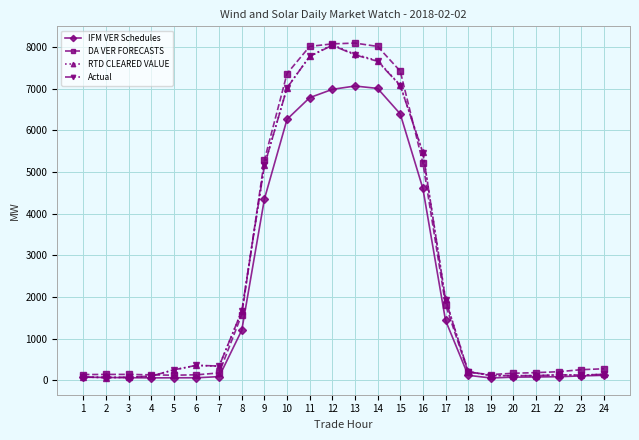

How many data points in DA VER FORECASTS are less than 256?

12